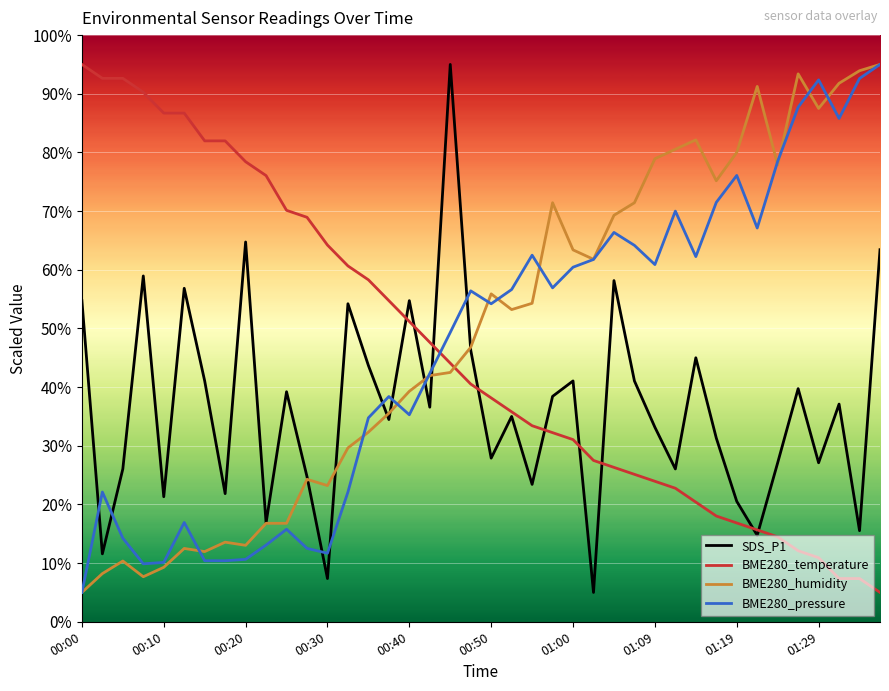

How many intersections are there between BME280_pressure and SDS_P1?

9